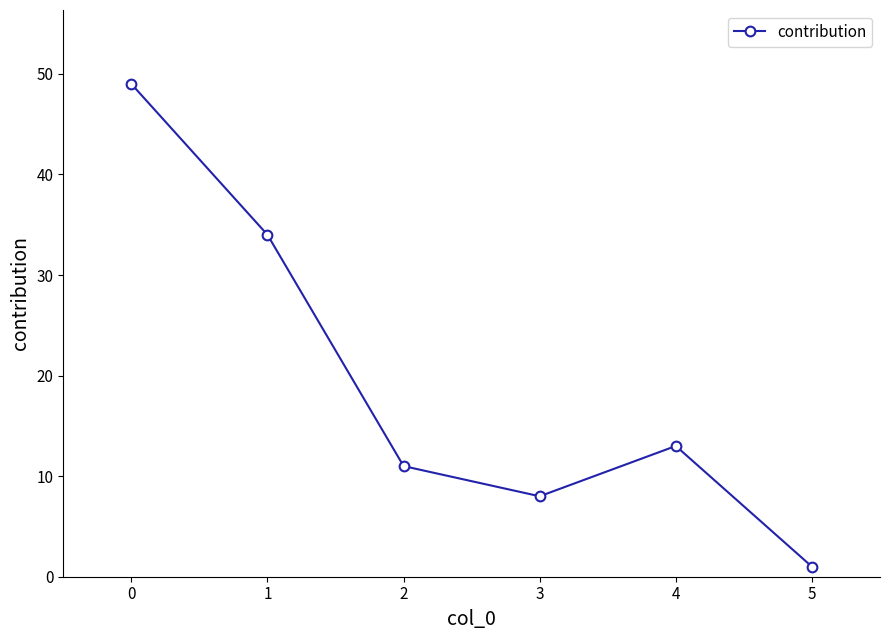

What is the average value?

19